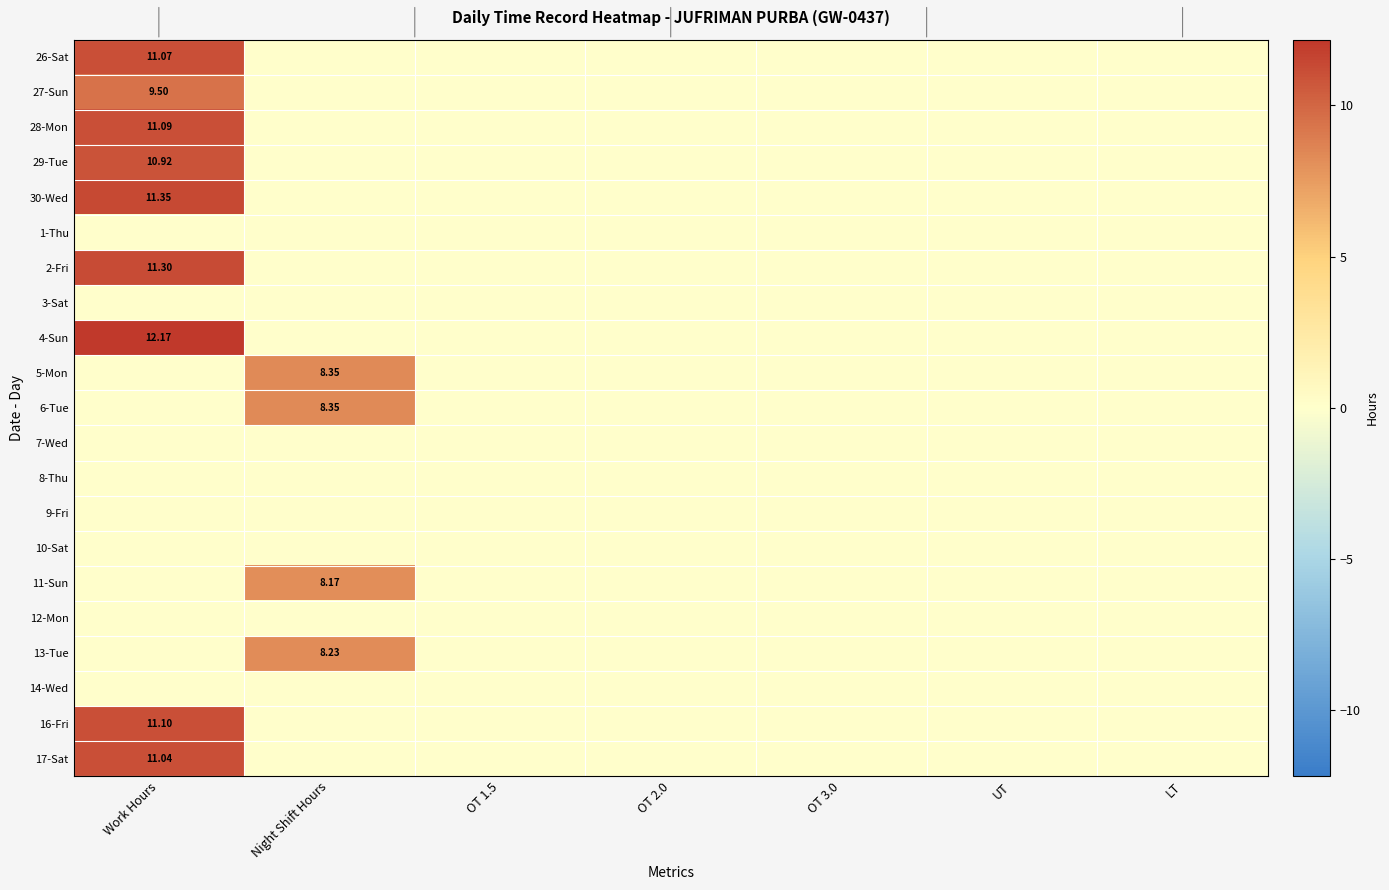

Which series has the largest total across all categories?

4-Sun